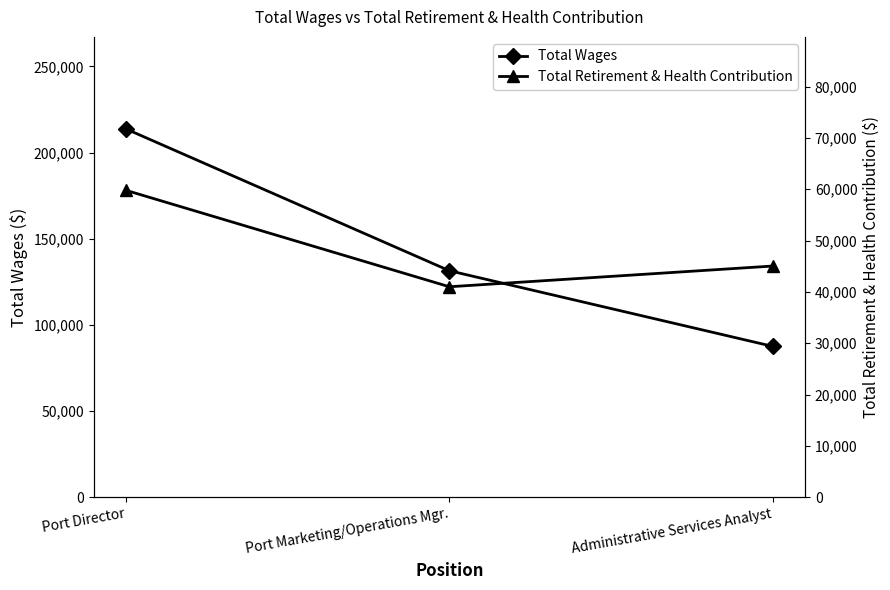

The Total Retirement & Health Contribution series shows 59785 at Port Director. True or false?

True